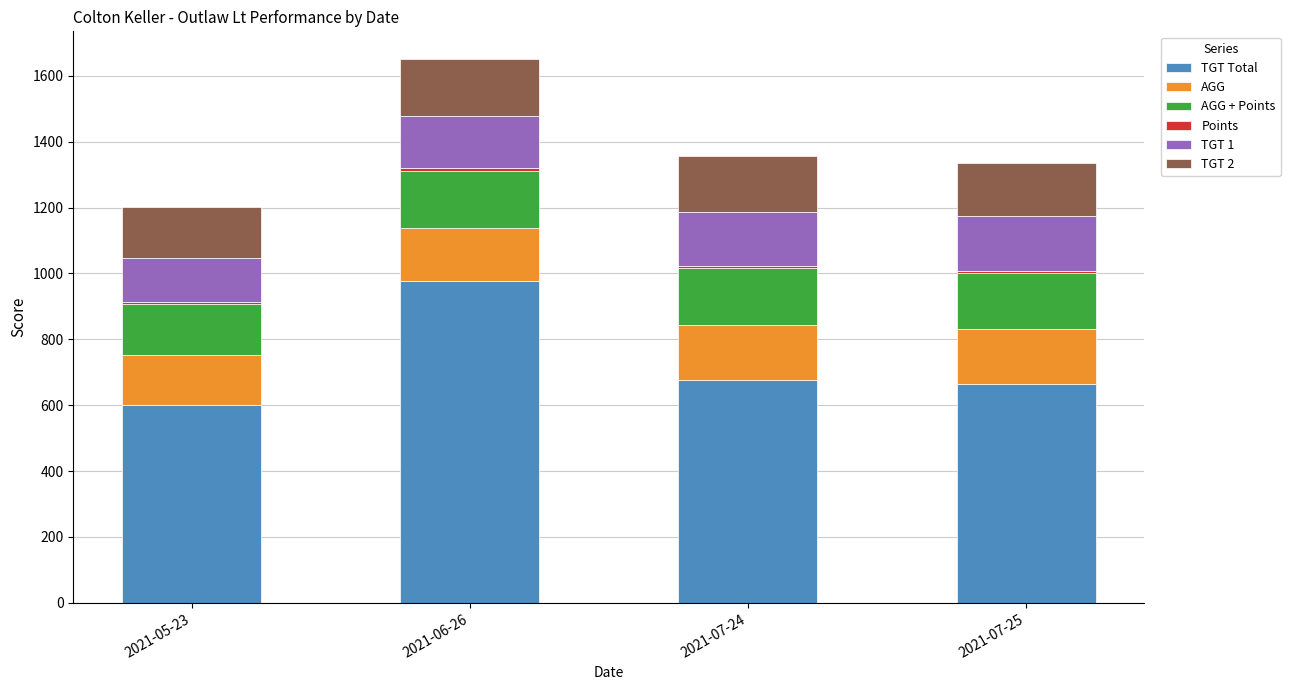

What is the total value across all series at 2021-06-26?

1652.3